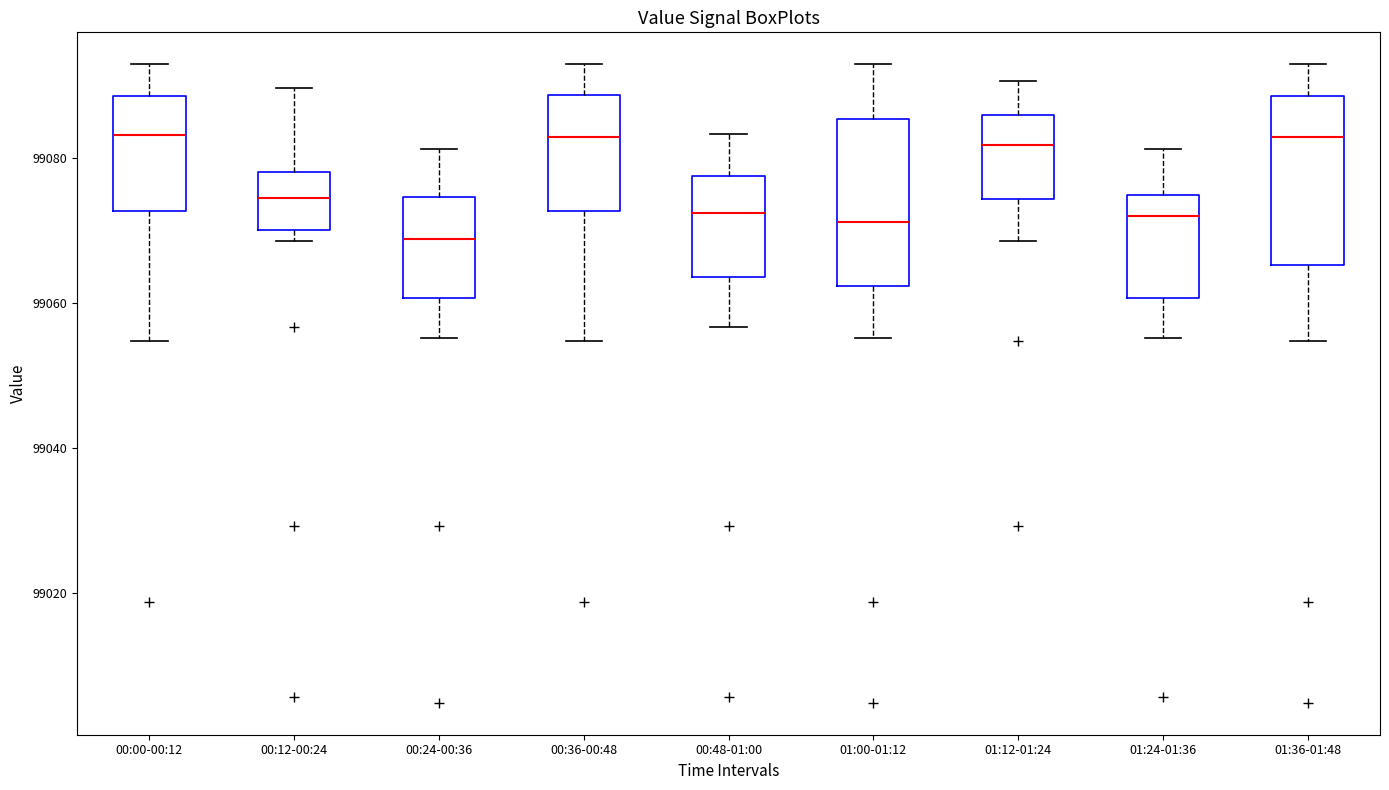

Reading left to right, read every box against the y-axis: the position of its median line, the range the box covers, and the ends of its whiskers. The values are not printed on the chart, so give them approximately, as read against the axis.

00:00-00:12: median 99084, box 99072 to 99088, whiskers 99054 to 99094
00:12-00:24: median 99074, box 99070 to 99078, whiskers 99068 to 99090
00:24-00:36: median 99068, box 99060 to 99074, whiskers 99056 to 99082
00:36-00:48: median 99084, box 99072 to 99088, whiskers 99054 to 99094
00:48-01:00: median 99072, box 99064 to 99078, whiskers 99056 to 99084
01:00-01:12: median 99072, box 99062 to 99086, whiskers 99056 to 99094
01:12-01:24: median 99082, box 99074 to 99086, whiskers 99068 to 99090
01:24-01:36: median 99072, box 99060 to 99074, whiskers 99056 to 99082
01:36-01:48: median 99084, box 99066 to 99088, whiskers 99054 to 99094